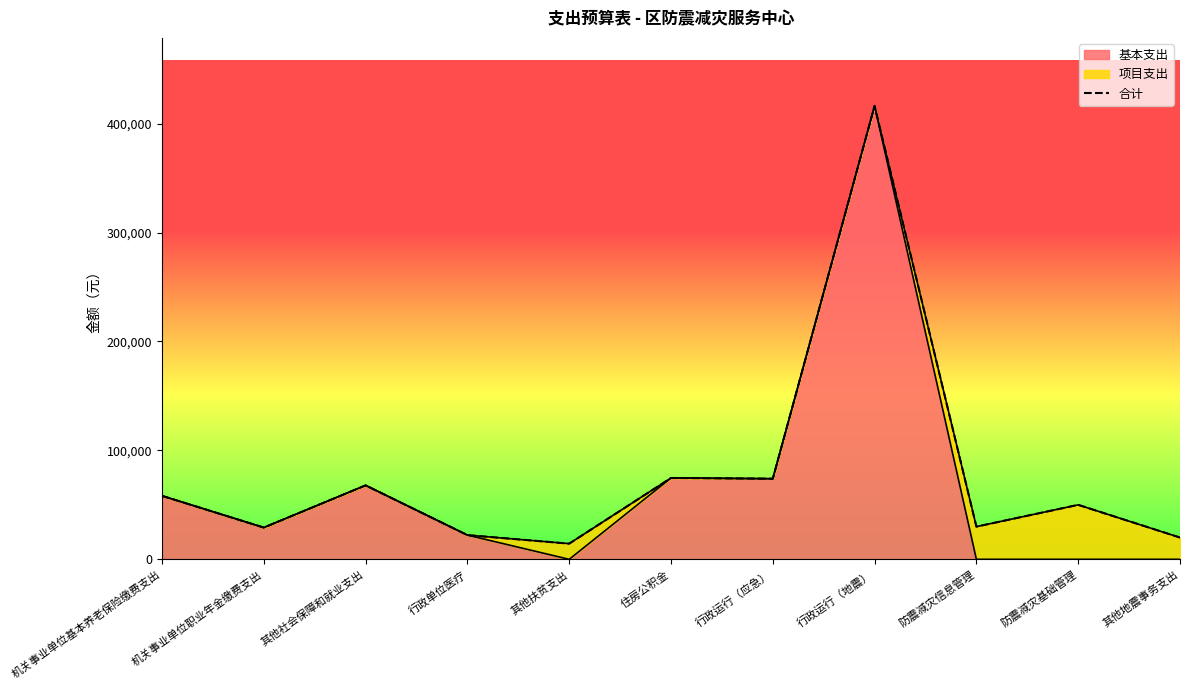

At which category does the data reach its first local valley?

机关事业单位职业年金缴费支出